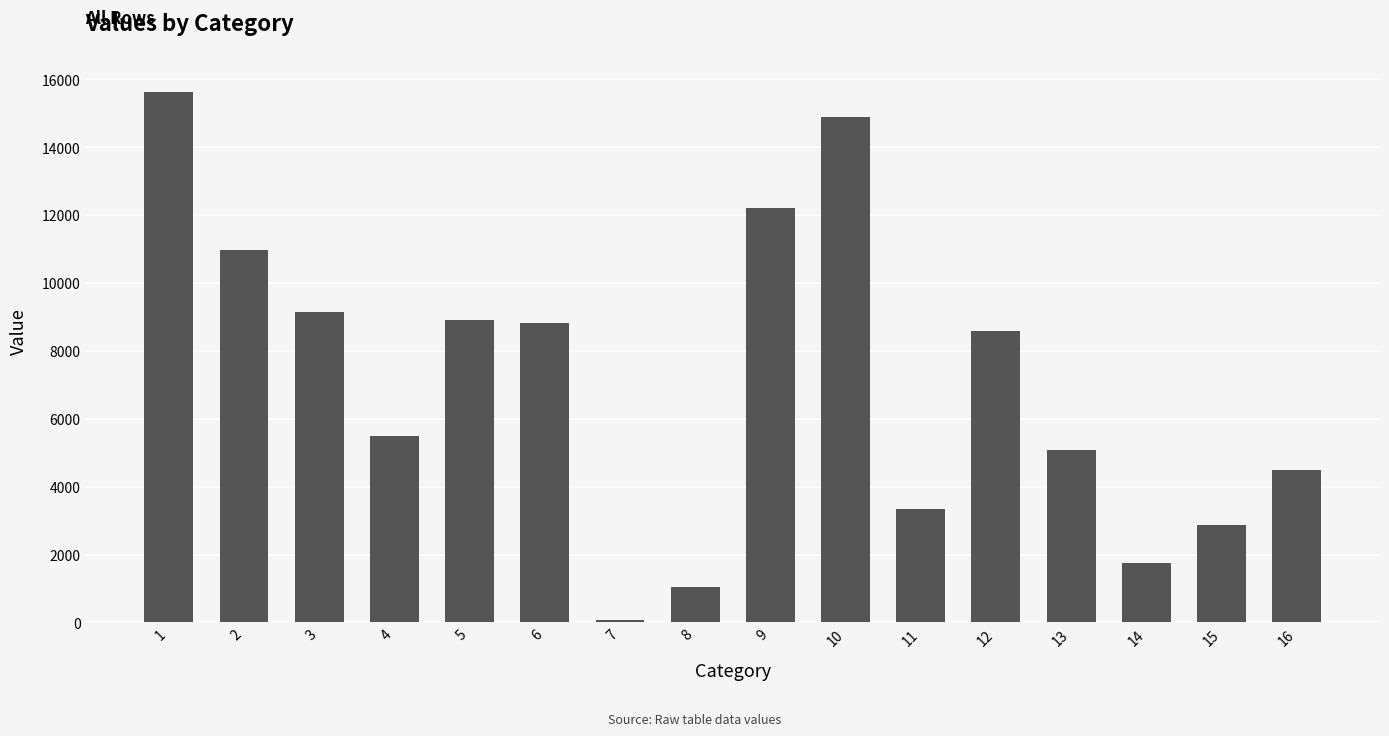

What is the sum of the values at 16 and 7?

4547